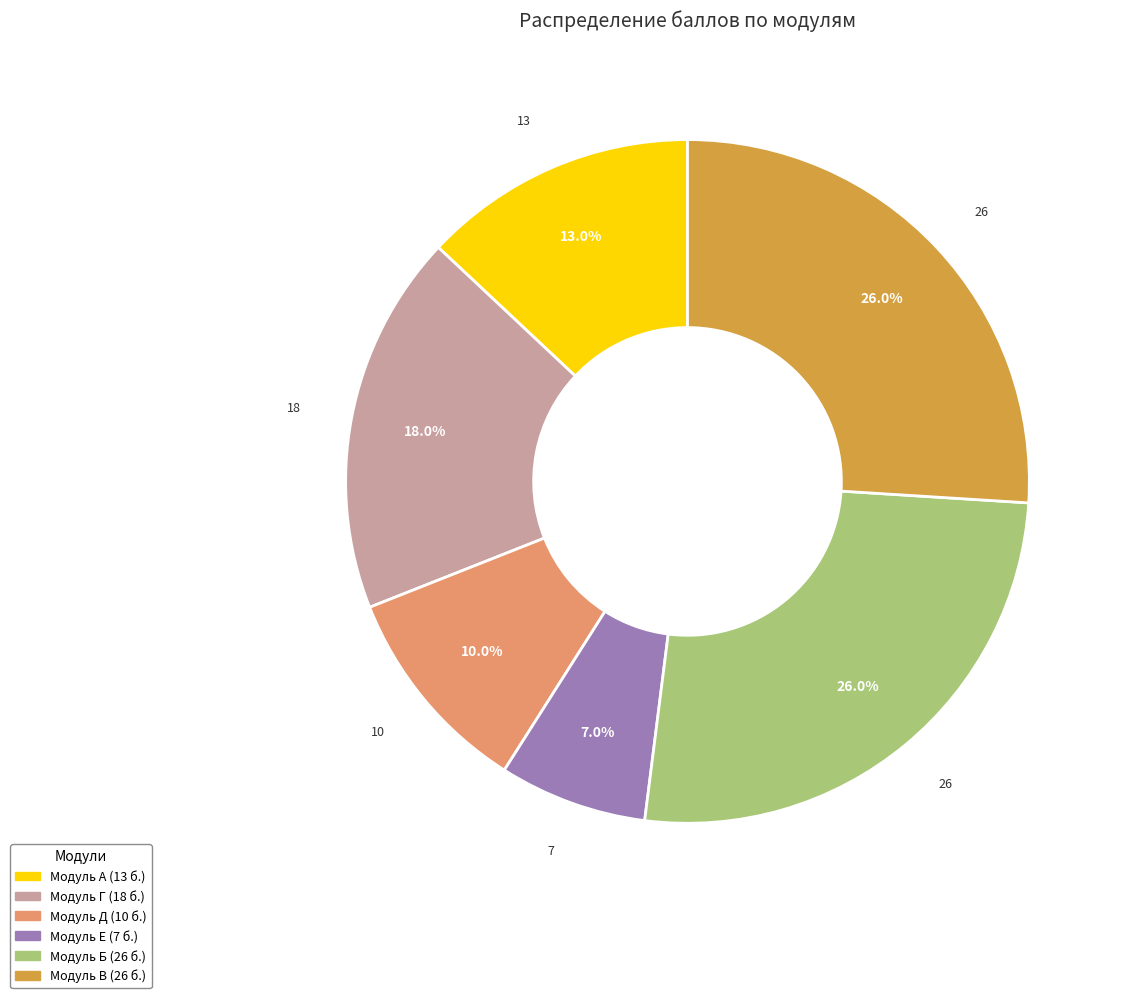

To the nearest percent, what percentage of the pie is Модуль В?

26%